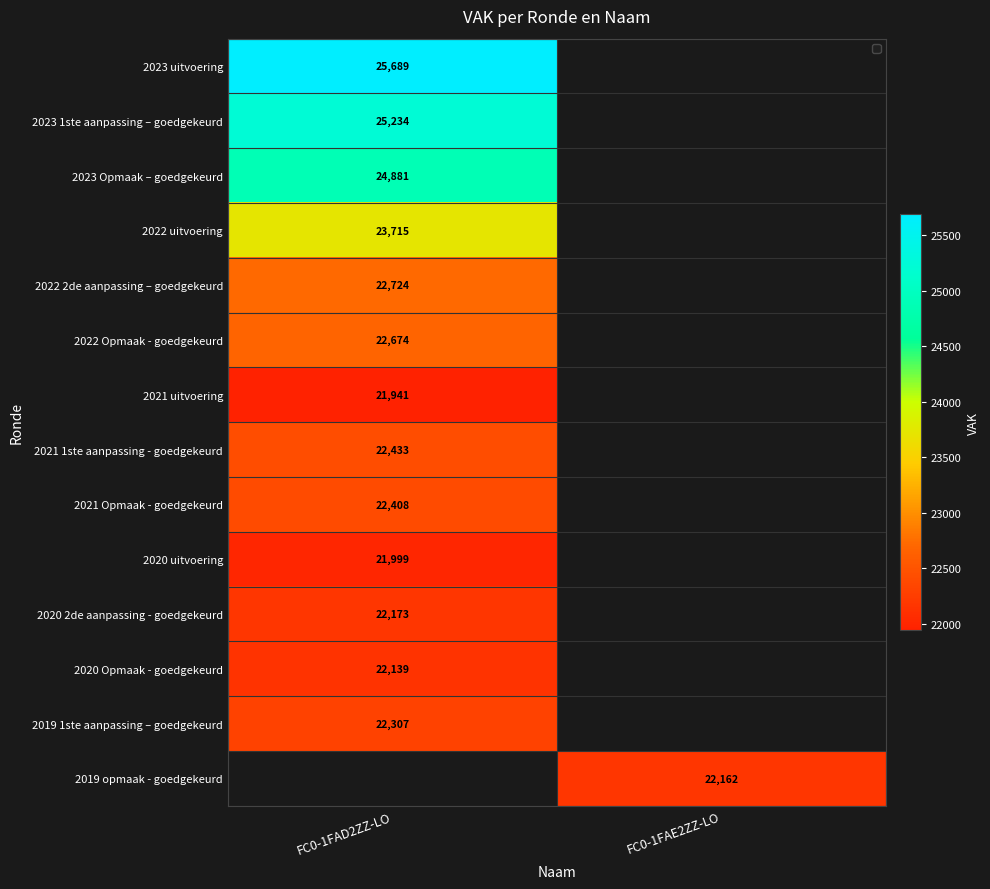

At which category does the chart reach its peak across all series?

FC0-1FAD2ZZ-LO